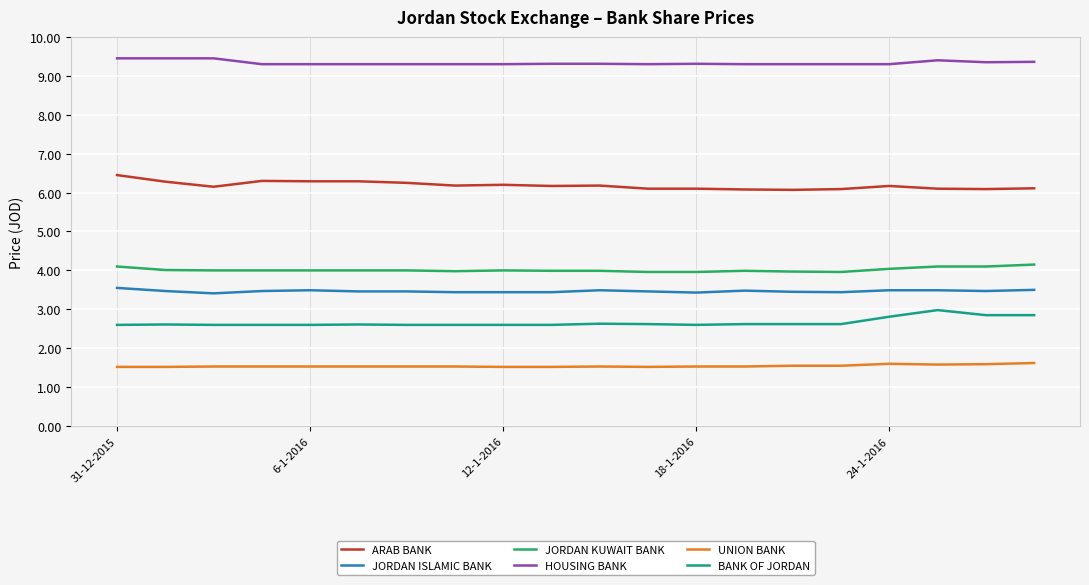

List the series in order of their peak value, lowest first.

UNION BANK, BANK OF JORDAN, JORDAN ISLAMIC BANK, JORDAN KUWAIT BANK, ARAB BANK, HOUSING BANK